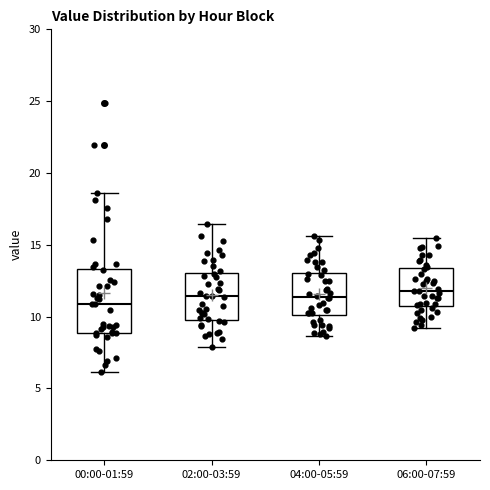

Comparing the boxes themselves (not the whiskers), which one is the tallest?

00:00-01:59